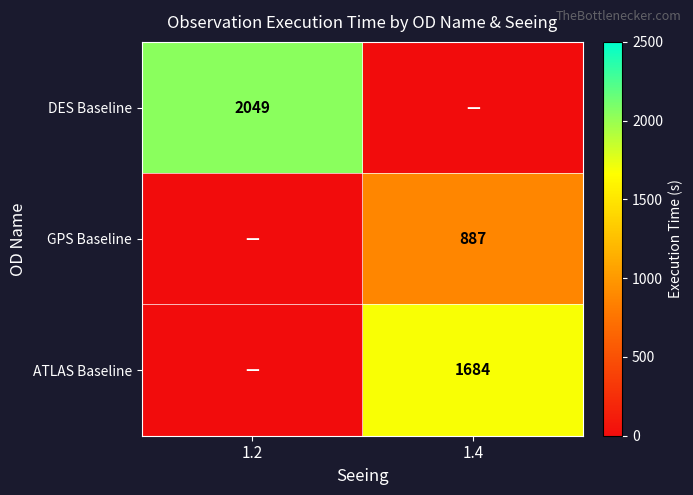

The ATLAS Baseline series shows 2481 at 1.4. True or false?

False